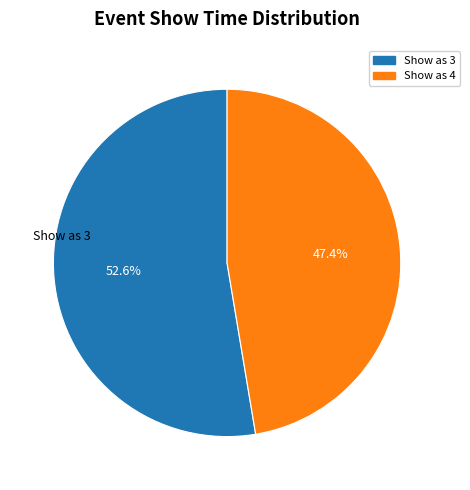

How many segments does this pie chart have?

2